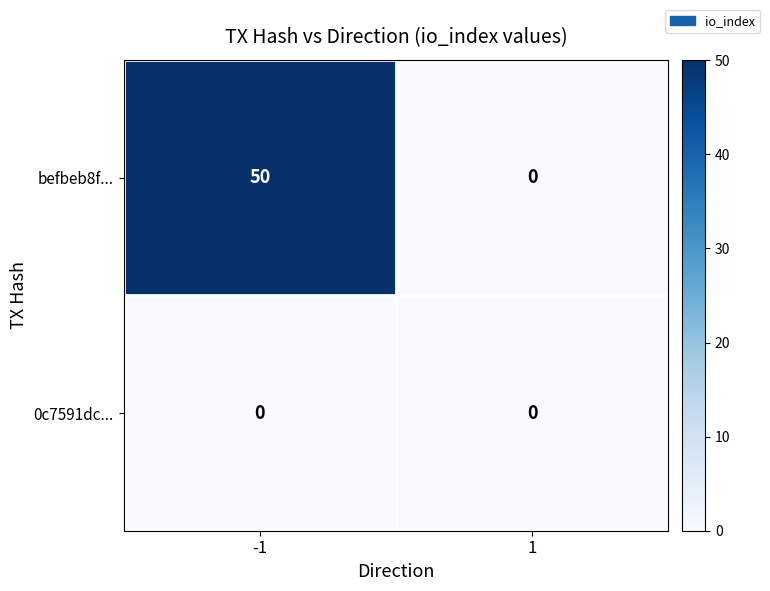

How many distinct data groups are displayed?

2